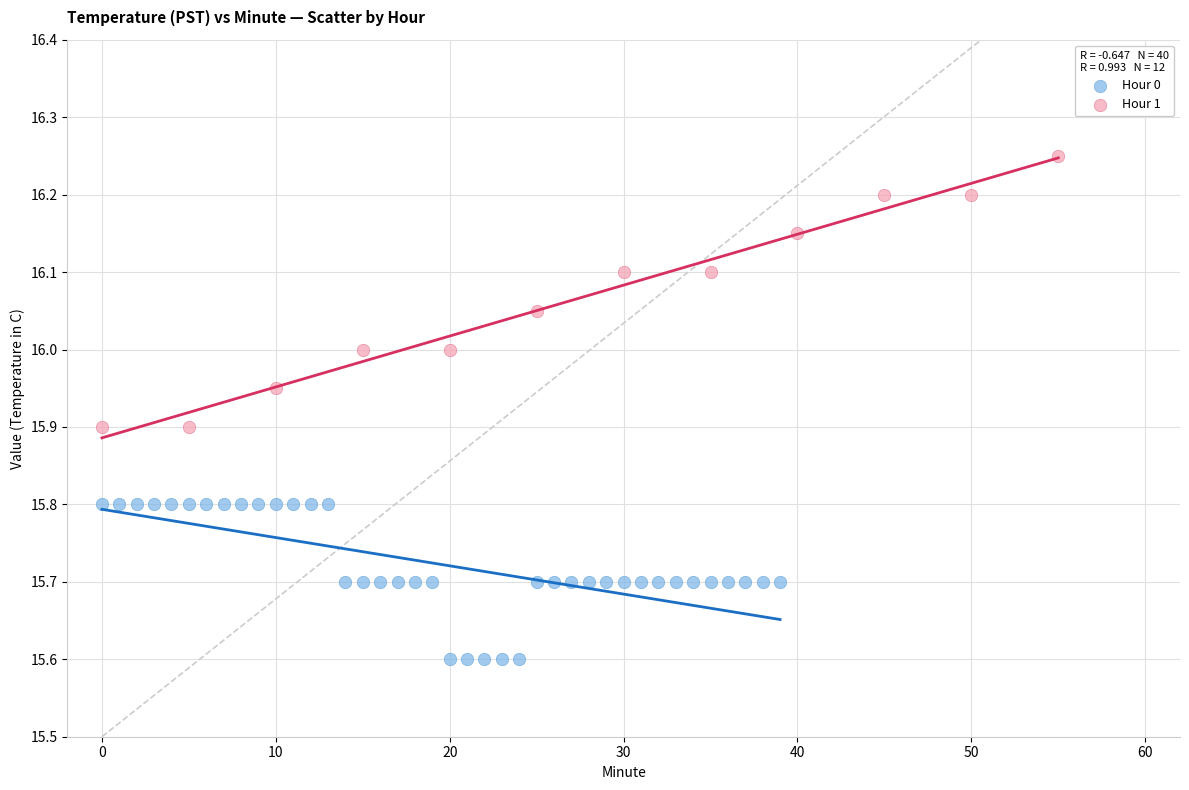

Which series reaches the maximum Y coordinate?

Hour 1